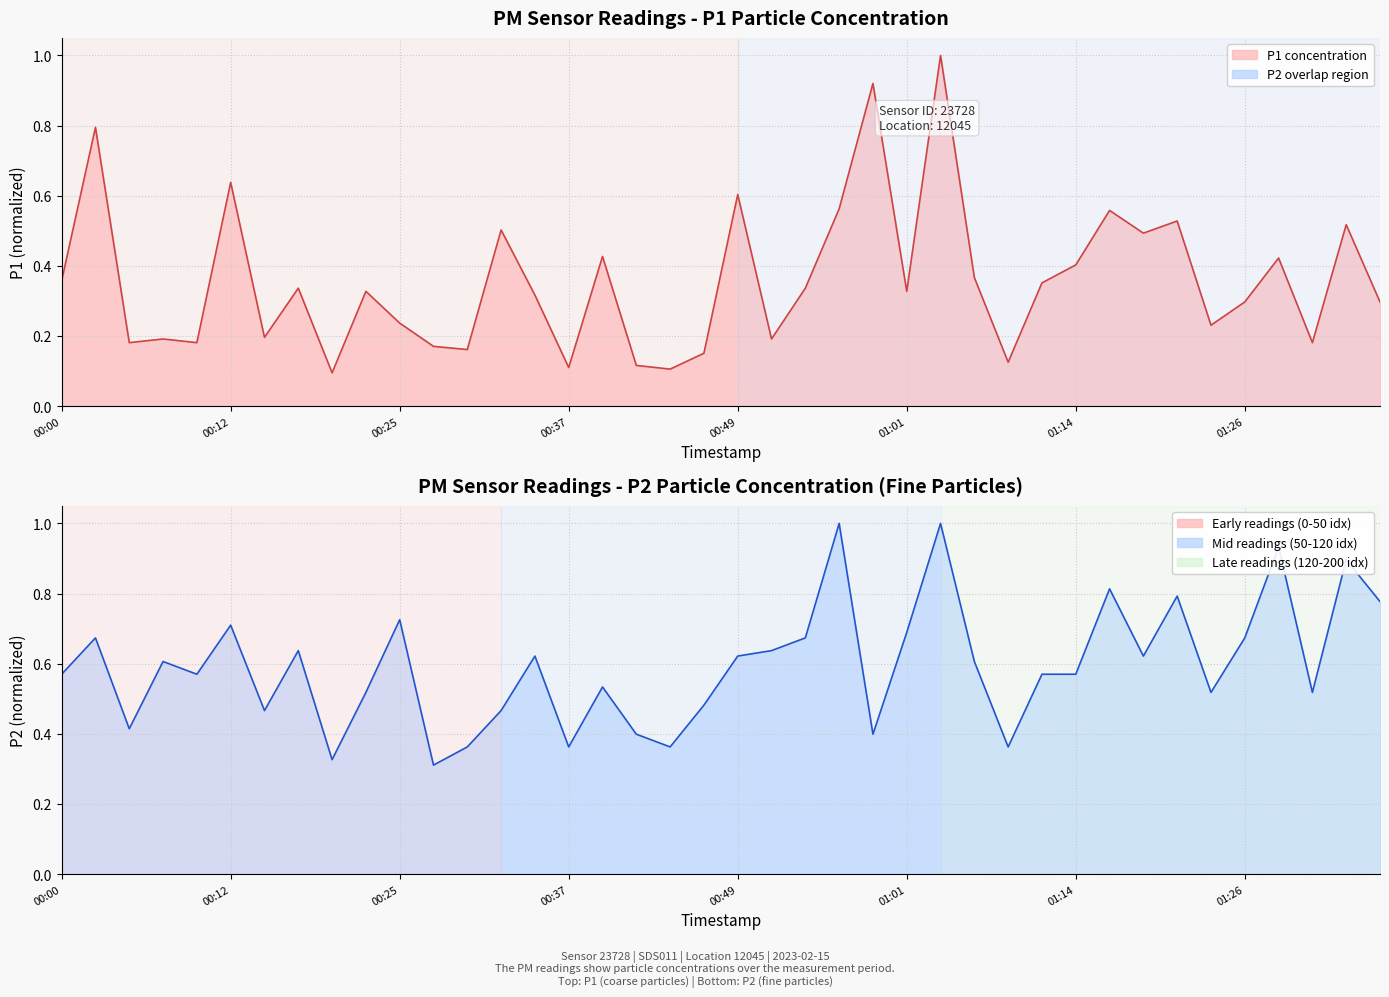

What is the greatest value displayed?

1.0